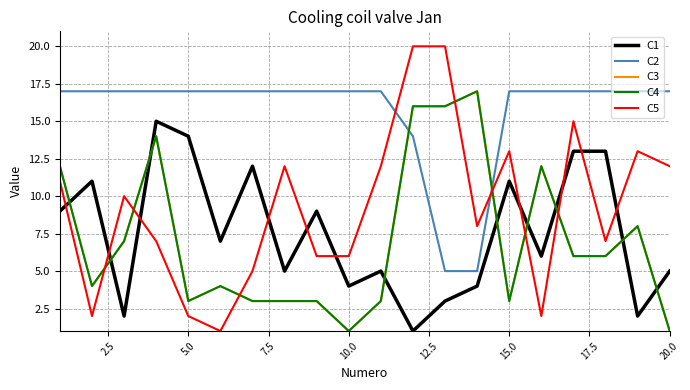

Is this an area chart (filled region under the line)?

No